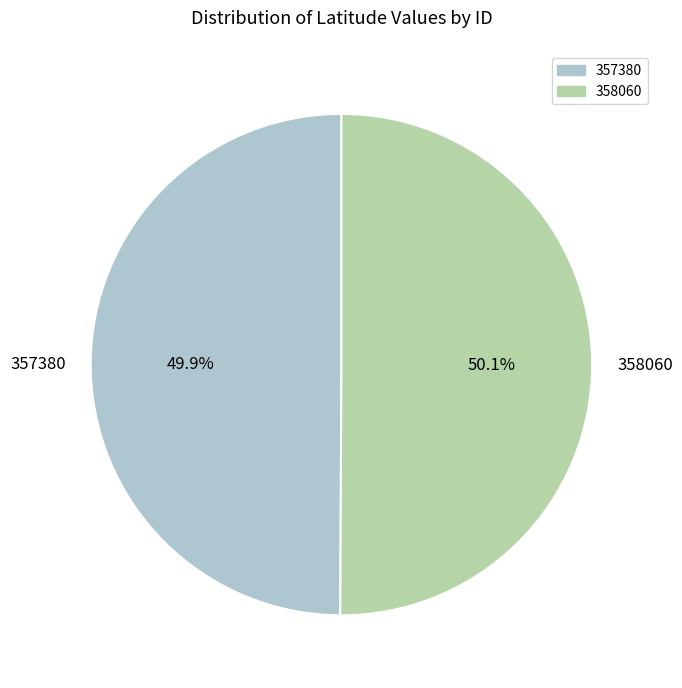

To the nearest percent, what is the average slice percentage?

50%